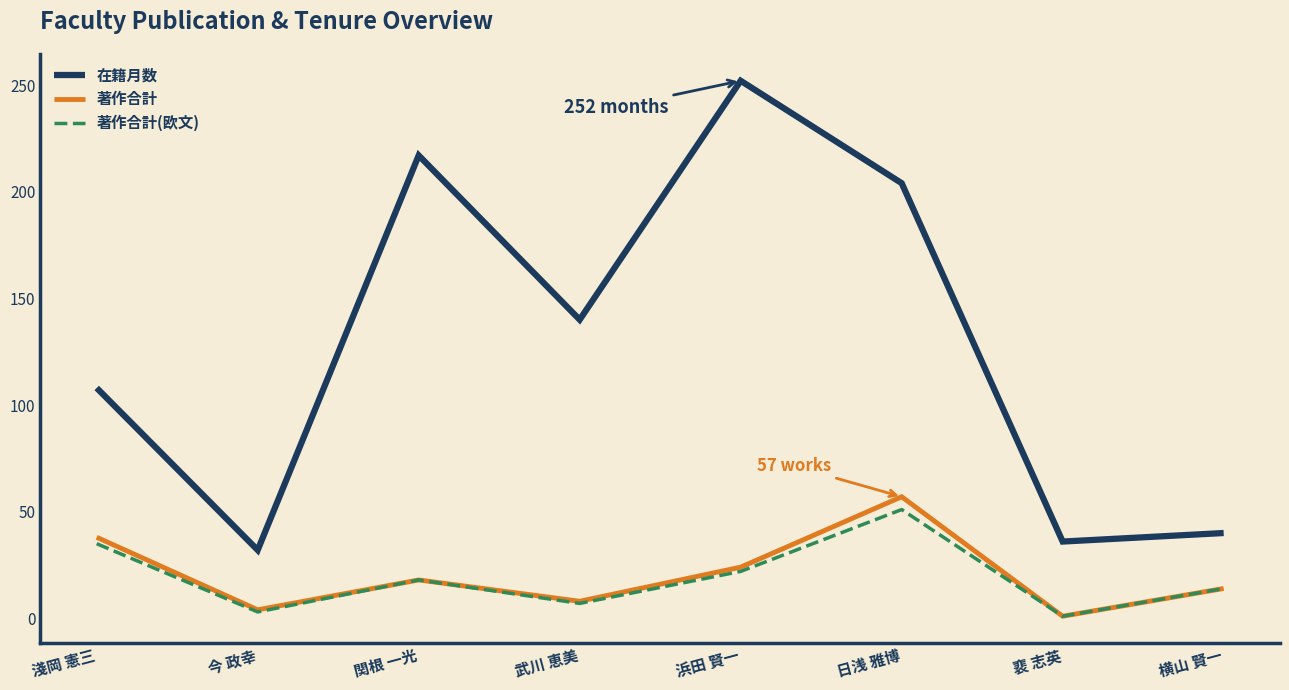

At which label does 著作合計(欧文) reach its peak?

日浅 雅博